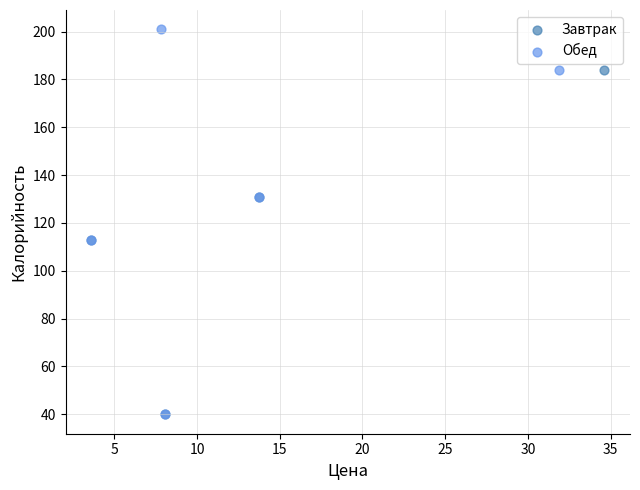

Which series contains the highest Y value?

Обед